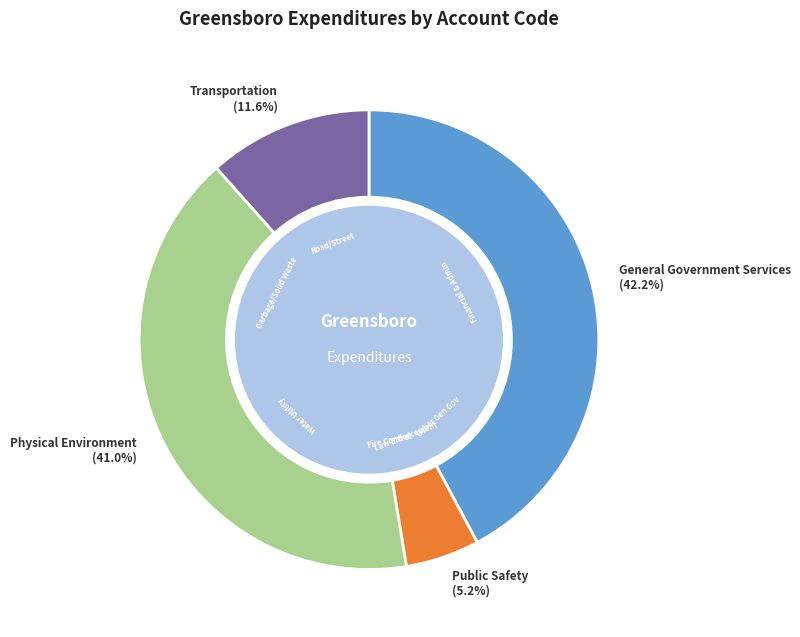

Between General Government Services and Physical Environment, which is larger?

General Government Services